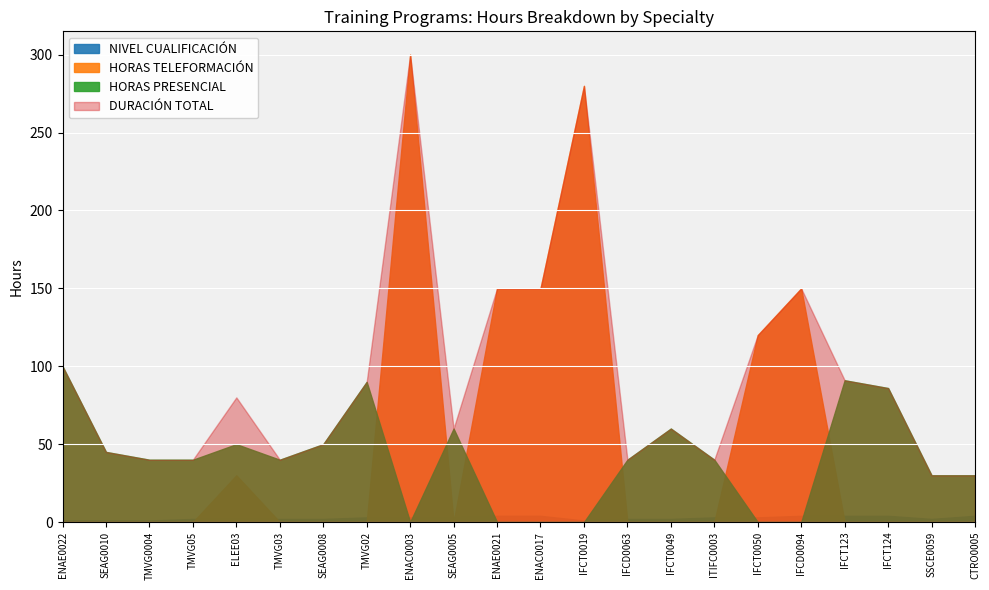

At which label is HORAS PRESENCIAL closest to 50?

ELEE03